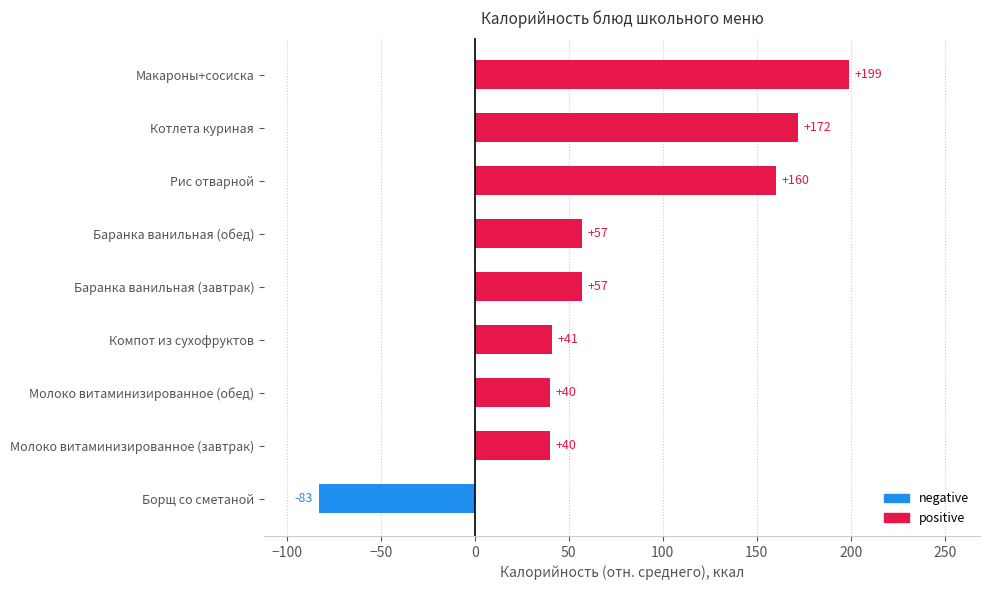

Are the bars grouped side by side (vs. stacked)?

No